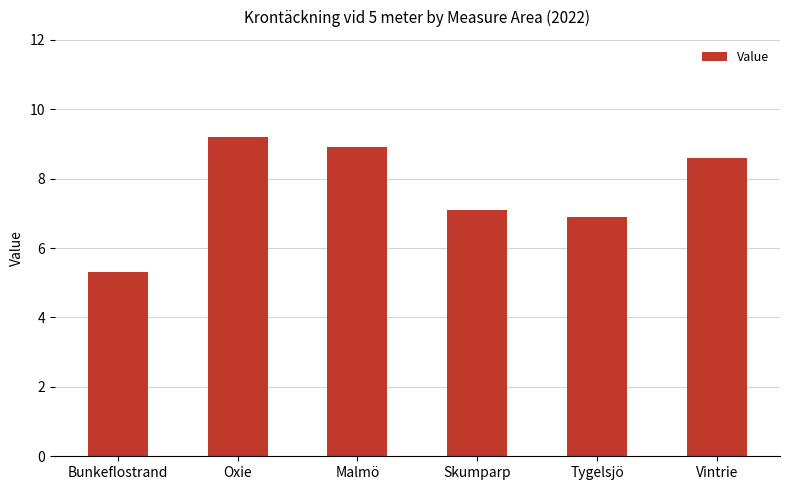

What is the difference between the maximum and second lowest values?

2.3